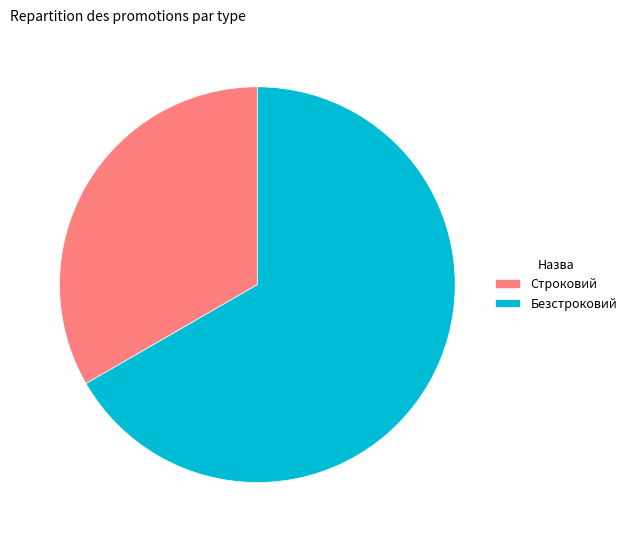

Does Безстроковий account for over 50% of the chart?

Yes